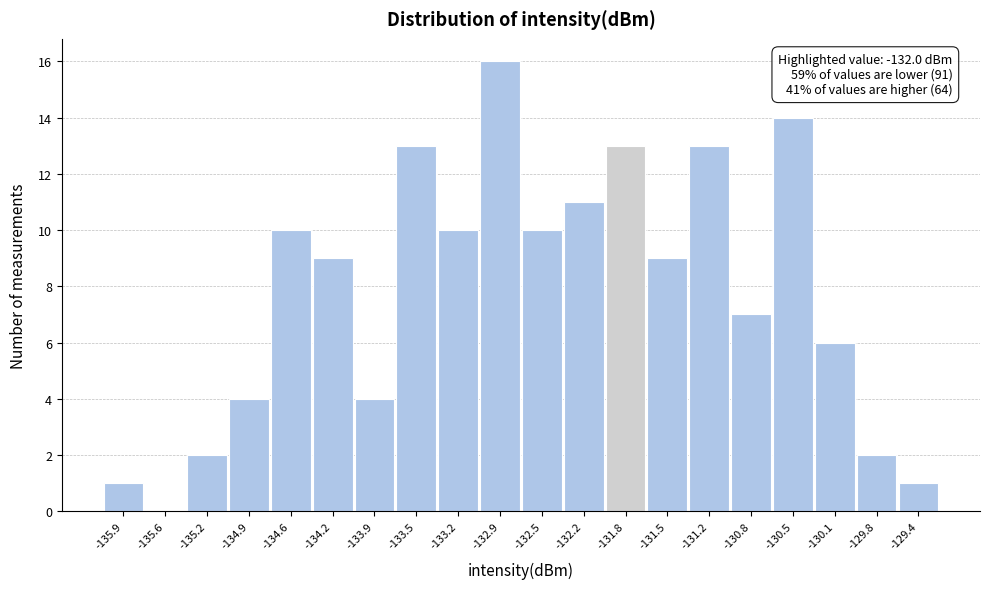

Which range on the x-axis has the tallest bar?

-133.05 to -132.70